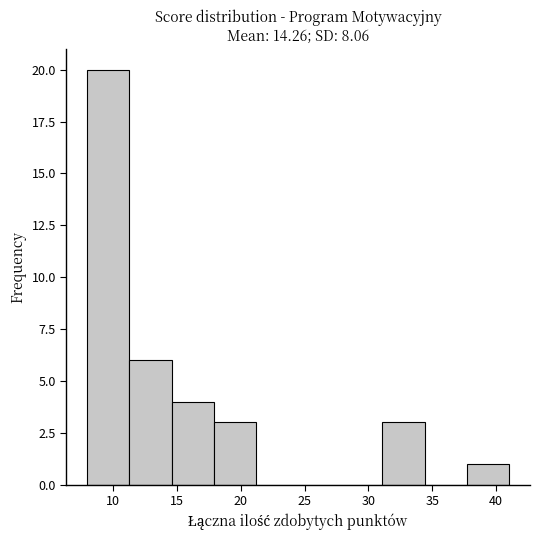

Reading left to right, transcribe this chart: for each bar, give the range it covers on the x-axis and its height. Neither the bar edges nor the heights are printed on the chart, so give them approximately, as read against the axes.

8.0 to 11.3: 20
11.3 to 14.6: 6
14.6 to 17.9: 4
17.9 to 21.2: 3
21.2 to 24.5: 0
24.5 to 27.8: 0
27.8 to 31.1: 0
31.1 to 34.4: 3
34.4 to 37.7: 0
37.7 to 41.0: 1